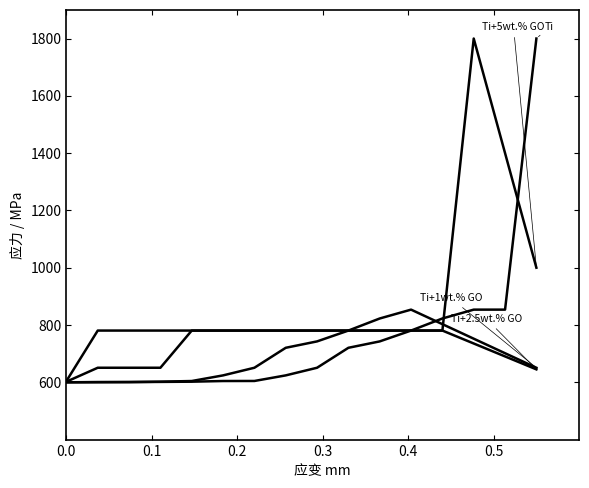

The value of Ti+1wt.% GO at 0.4 is 210.0. True or false?

False